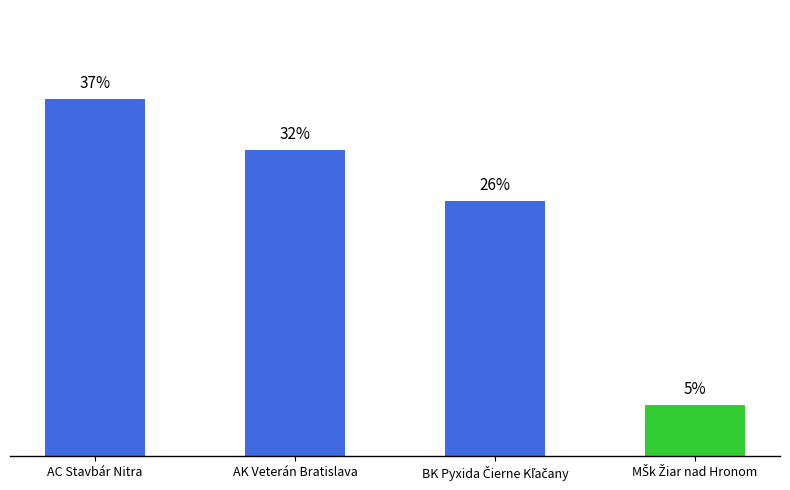

Are the bars horizontal?

No